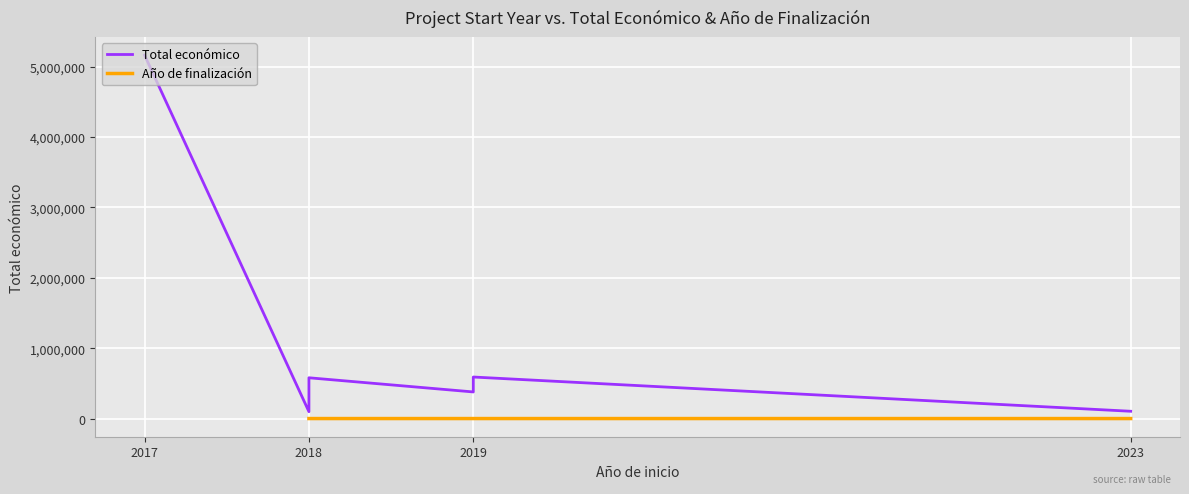

How many data points does each series have?

6